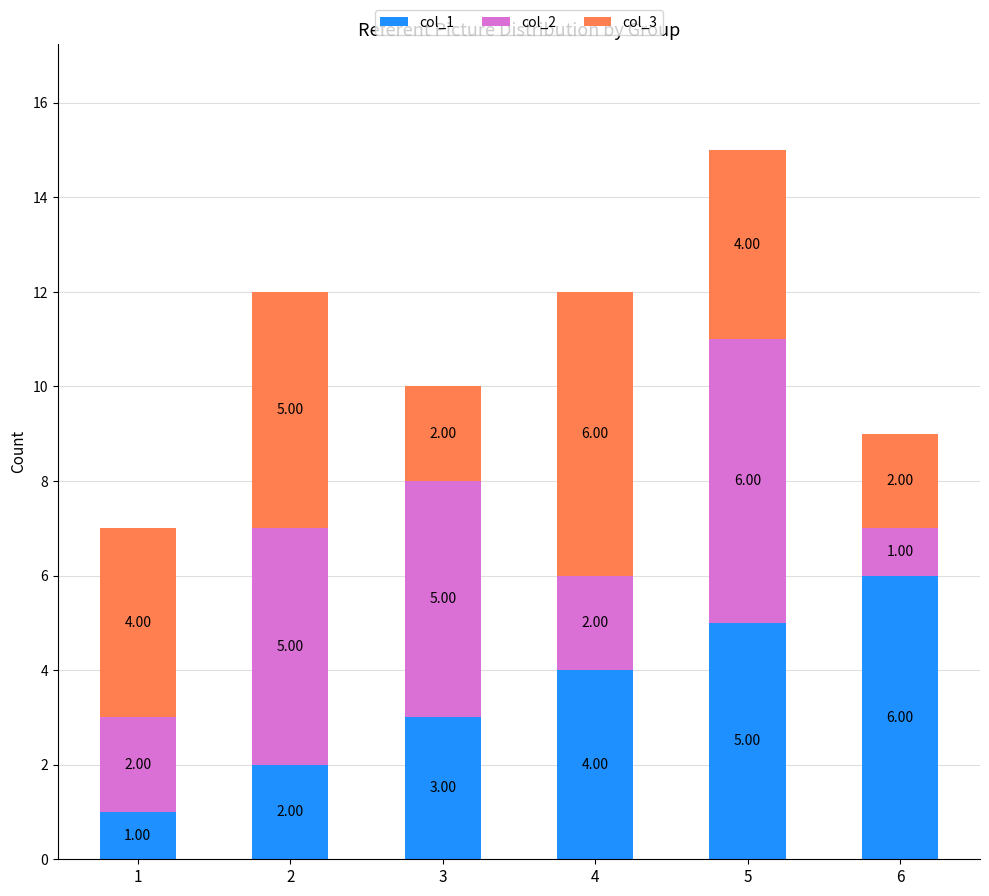

What is the sum of the col_1 values at 1 and 3?

4